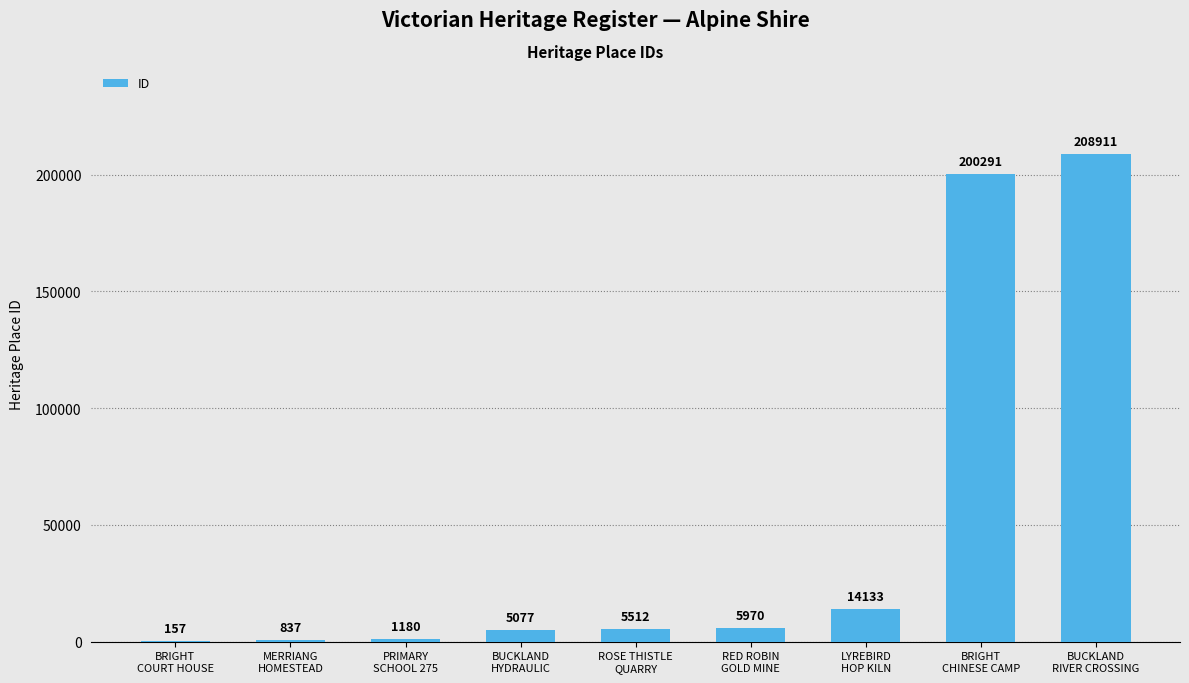

Is it true that the value at BUCKLAND
RIVER CROSSING is 208911?

True